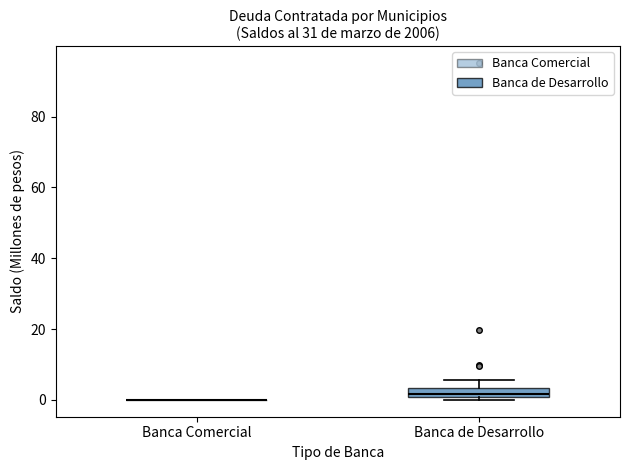

Which box is the tallest, from its lower edge to its upper edge?

Banca de Desarrollo